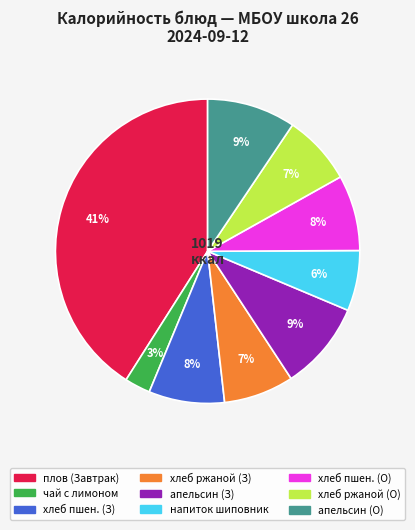

To the nearest percent, what is the average slice percentage?

11%